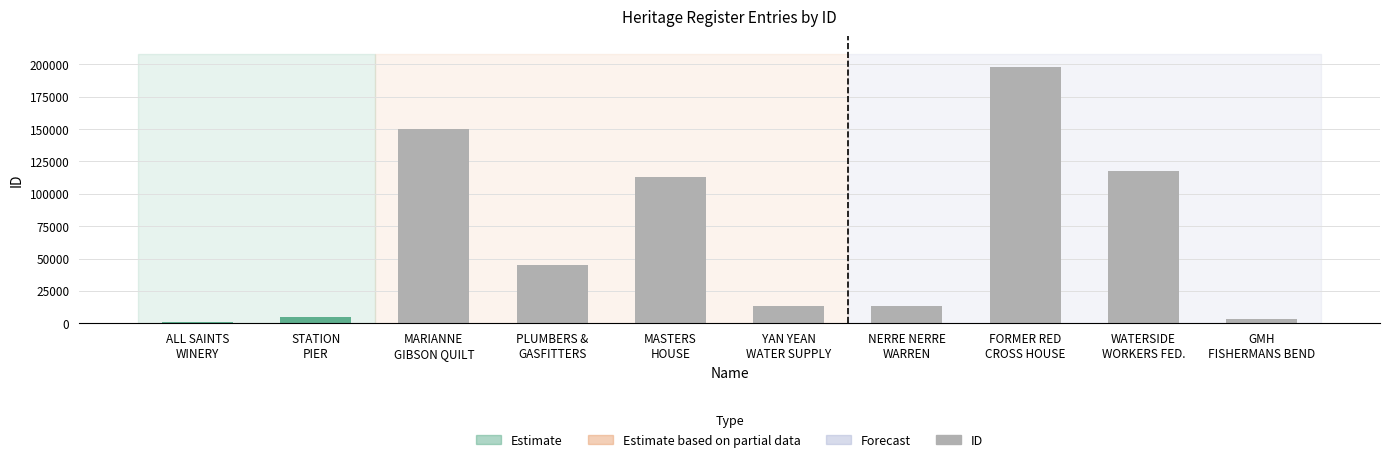

The value at STATION
PIER is 4603. True or false?

True